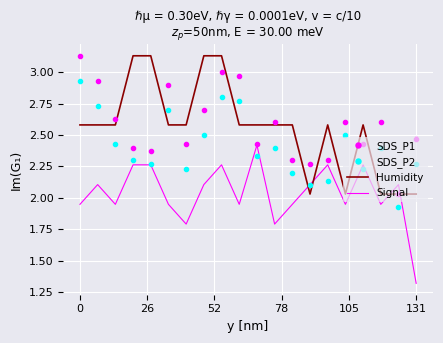

True or false: Humidity and Signal cross at least once.

True